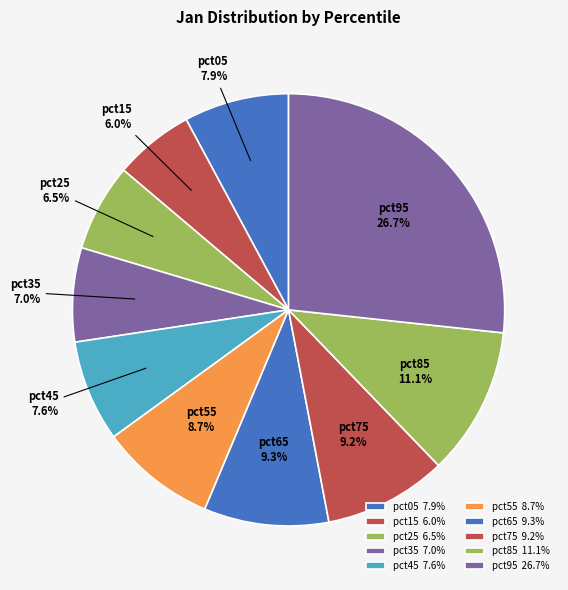

What percentage is the pct55 slice, to the nearest percent?

9%